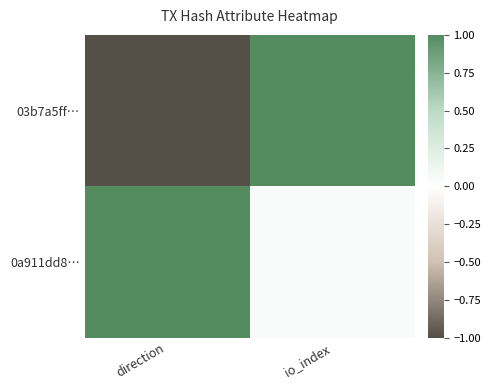

Reading left to right, what are all the values shown in this chart?

03b7a5ff…: direction=-1.0	io_index=1.0
0a911dd8…: direction=1.0	io_index=0.0